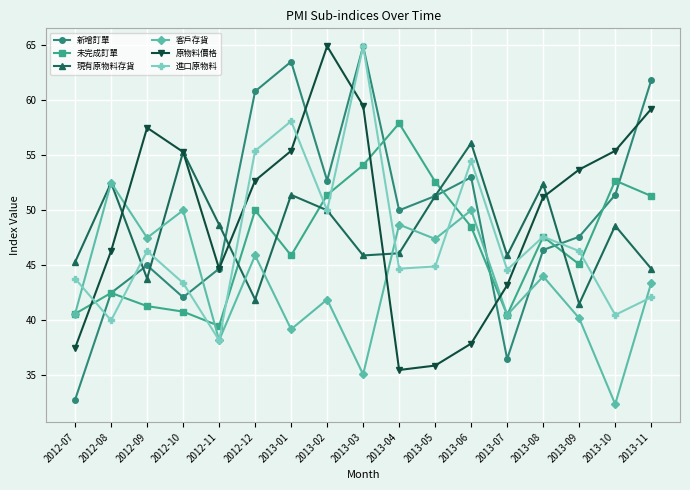

What is the maximum value for 新增訂單?

64.9